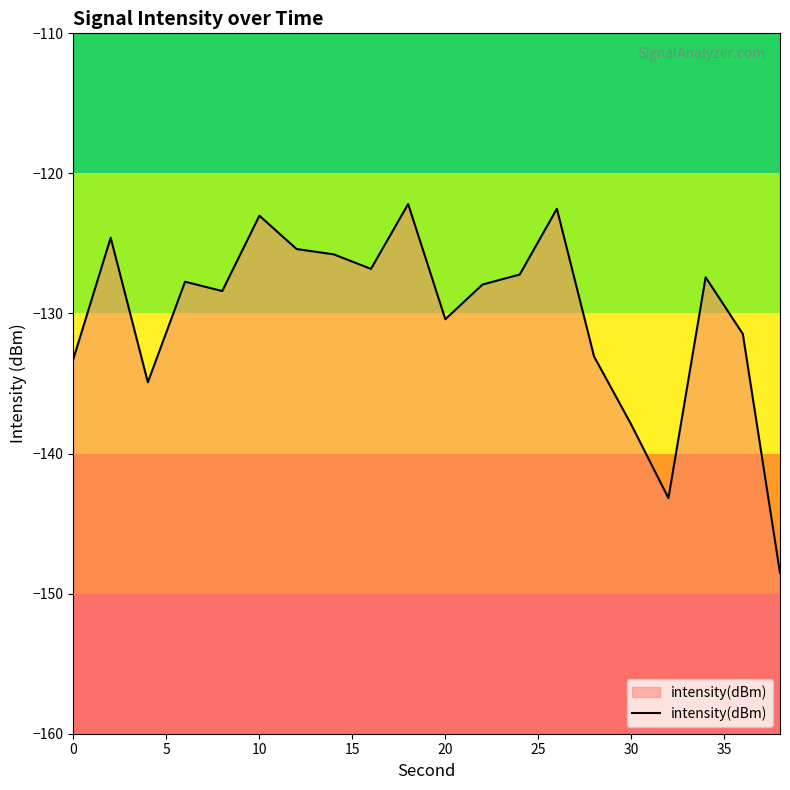

What is the greatest value displayed?

-122.2